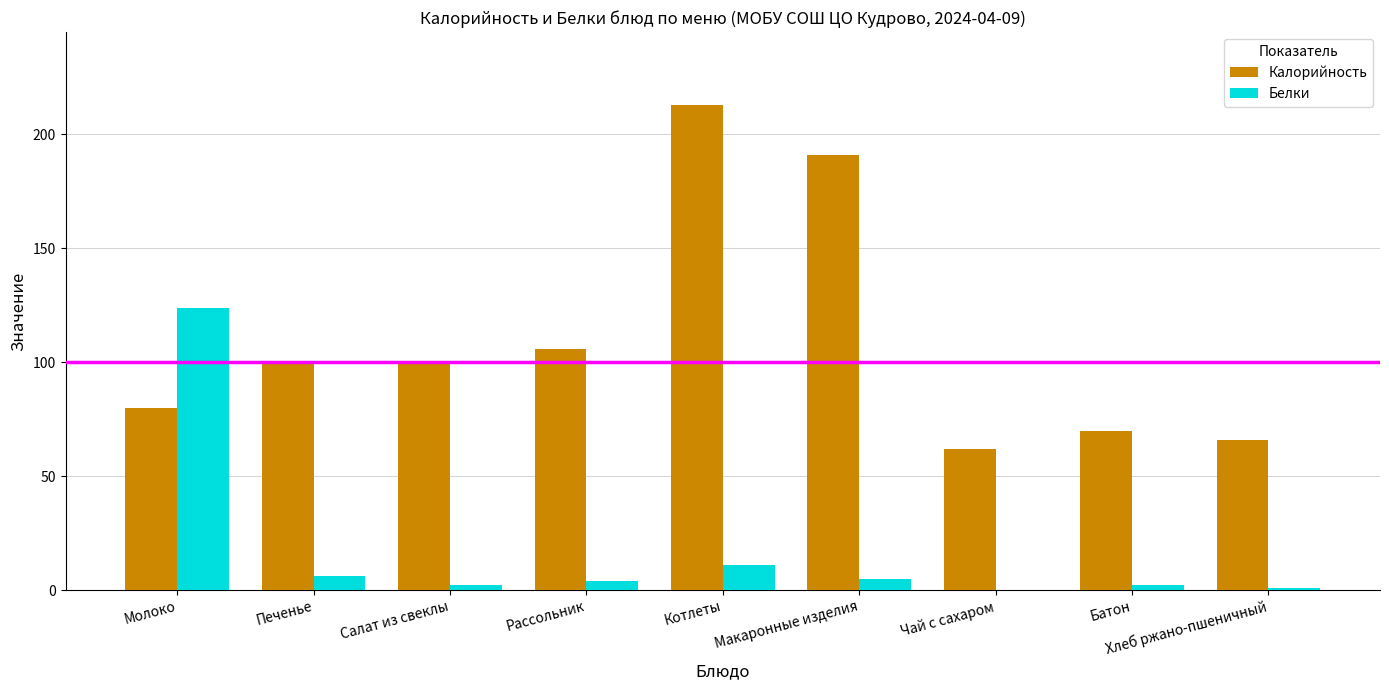

Where is Калорийность nearest to the value 137?

Рассольник